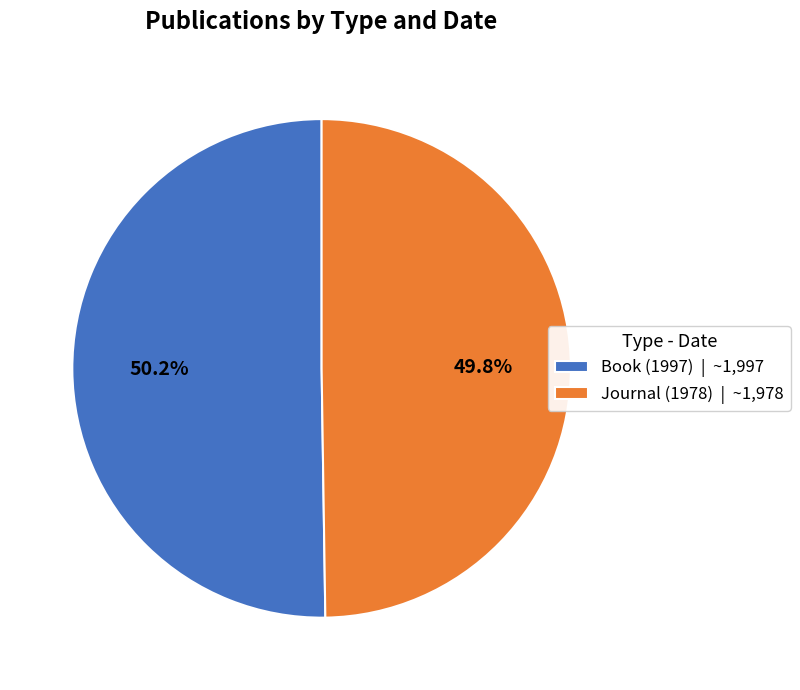

To the nearest percent, what portion does Journal (1978) represent?

50%